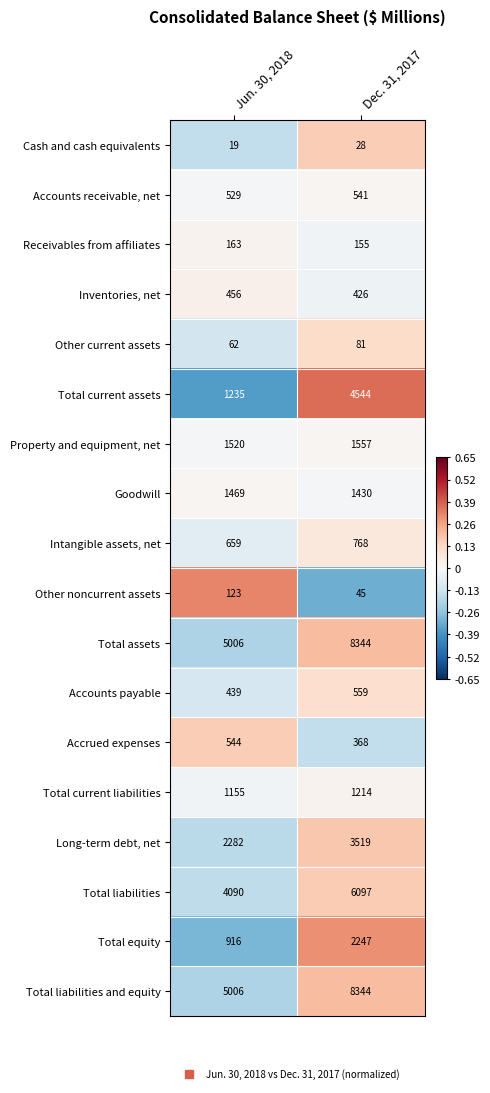

The value of Other current assets at Jun. 30, 2018 is 62. True or false?

True